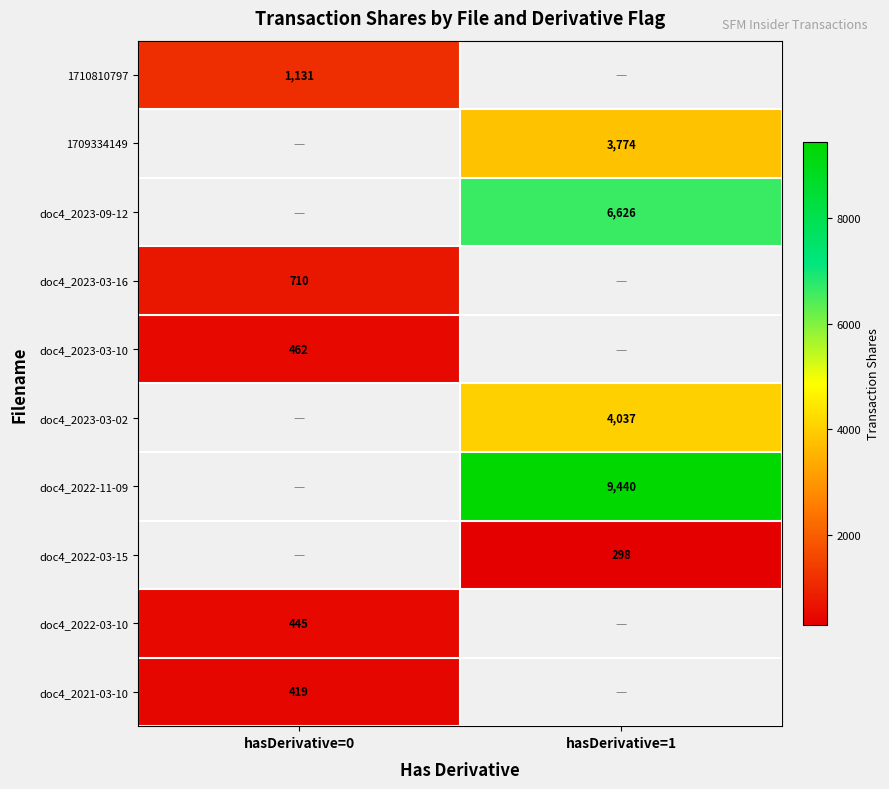

Is it true that 1709334149 equals 3774 at hasDerivative=1?

True